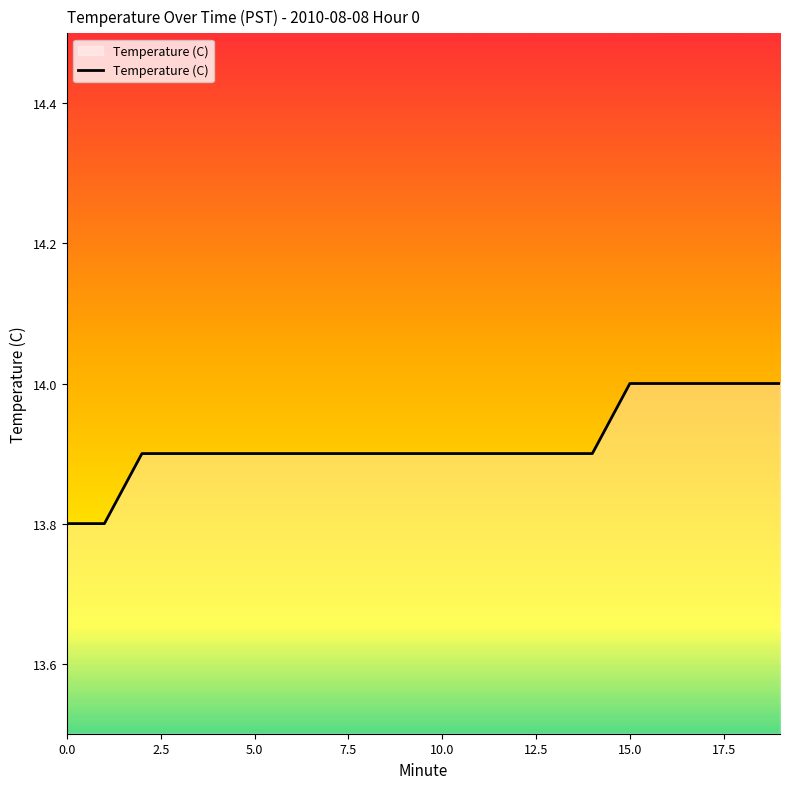

What is the smallest value displayed?

13.8